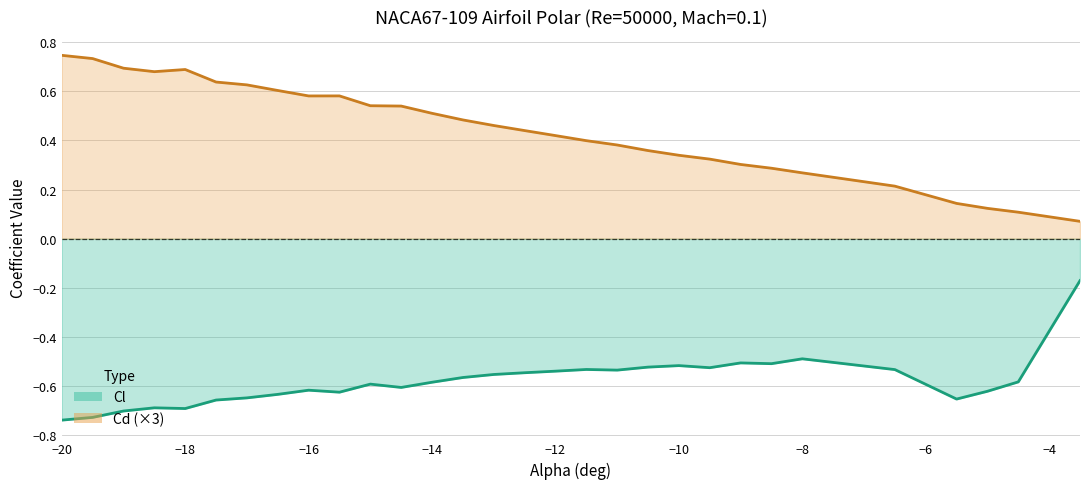

Between -13.5 and -3.5, which series saw the biggest shift?

Cd